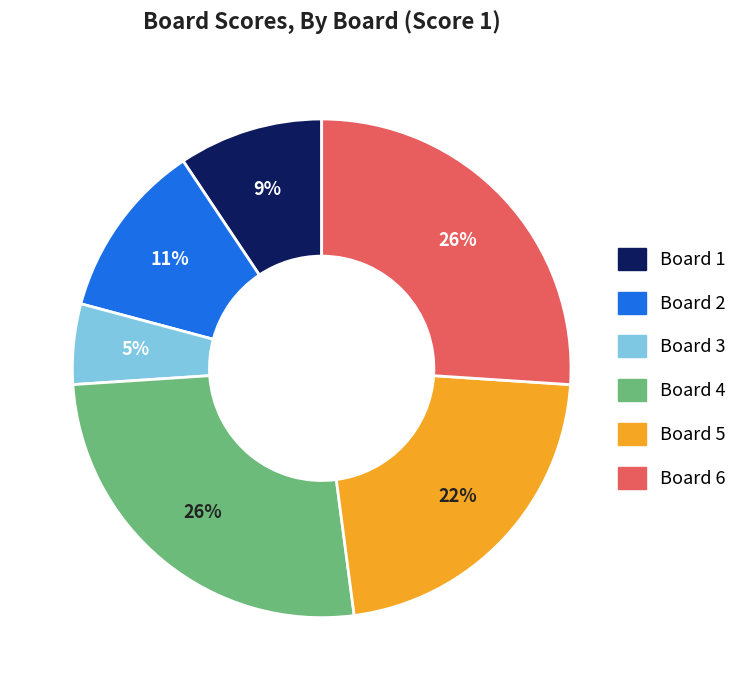

Which has a higher value, Board 1 or Board 4?

Board 4